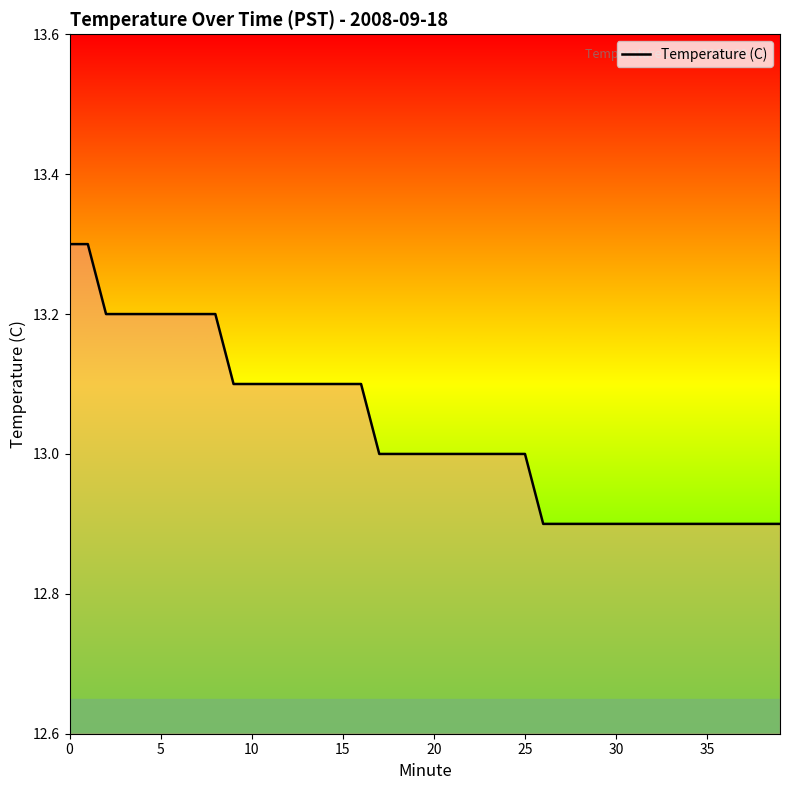

What is the smallest value displayed?

12.9